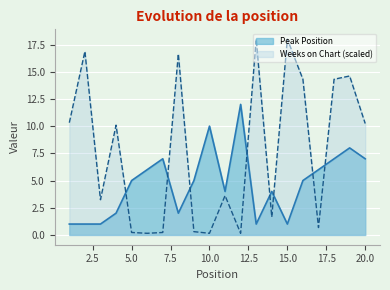

Between which two adjacent categories do Weeks on Chart and Peak Position first intersect?

4 and 5